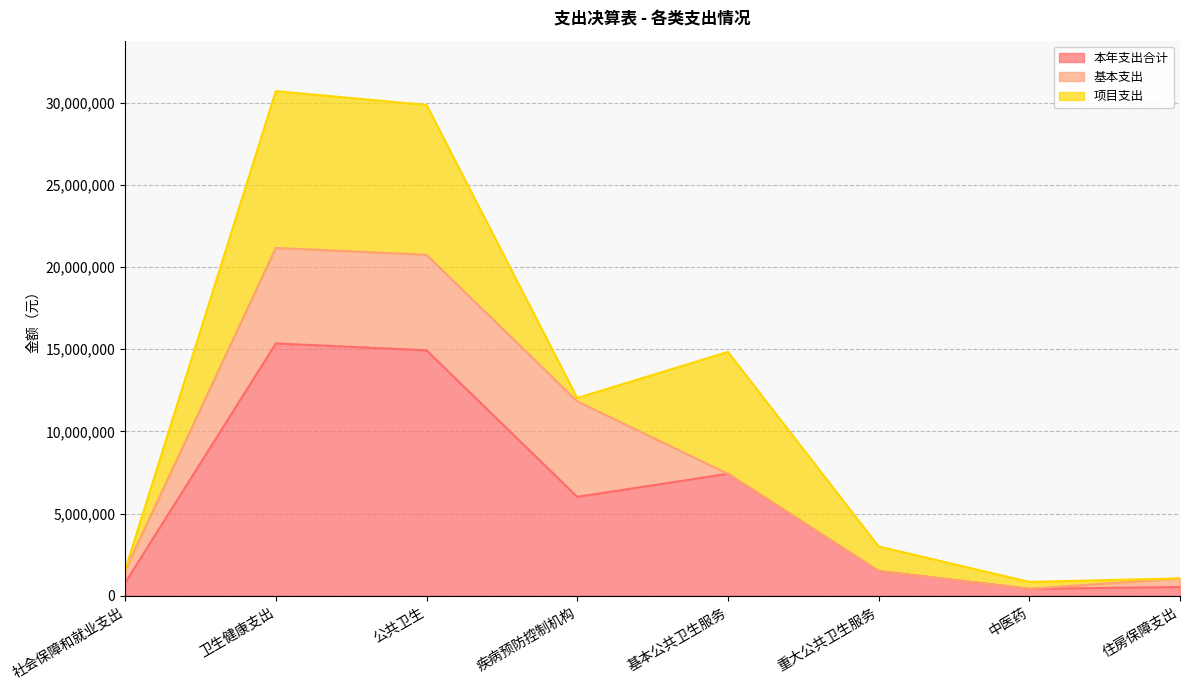

True or false: 本年支出合计 and 基本支出 intersect in this chart.

False